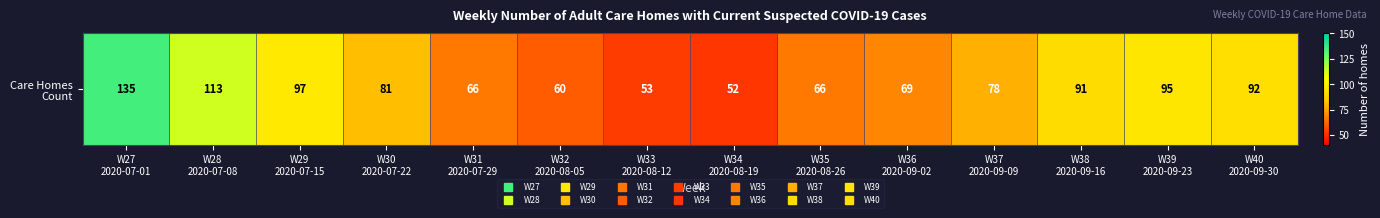

Reading left to right, transcribe all the data shown in this chart.

W27
2020-07-01=135	W28
2020-07-08=113	W29
2020-07-15=97	W30
2020-07-22=81	W31
2020-07-29=66	W32
2020-08-05=60	W33
2020-08-12=53	W34
2020-08-19=52	W35
2020-08-26=66	W36
2020-09-02=69	W37
2020-09-09=78	W38
2020-09-16=91	W39
2020-09-23=95	W40
2020-09-30=92